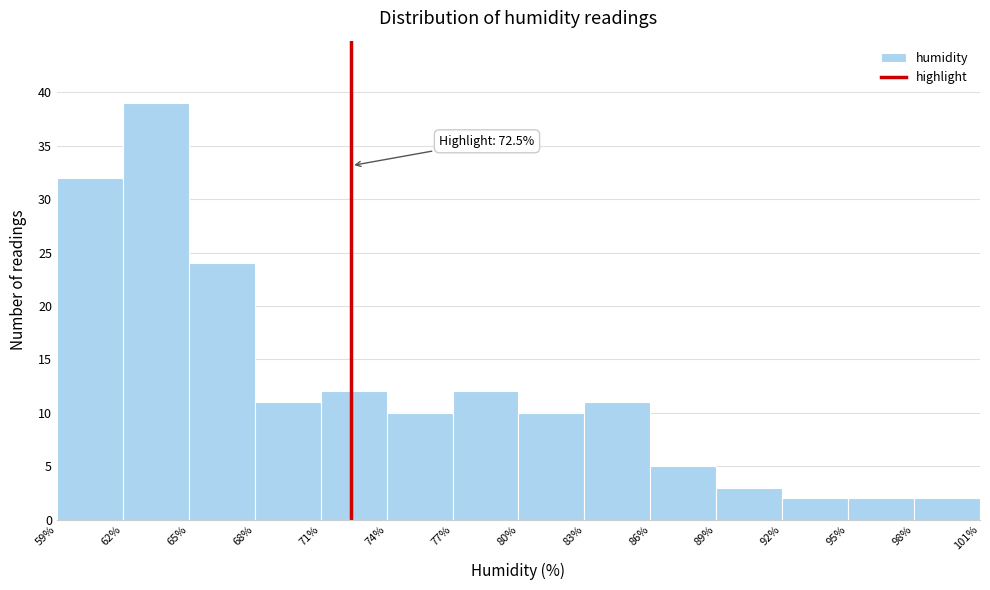

Which range on the x-axis has the tallest bar?

62% to 65%